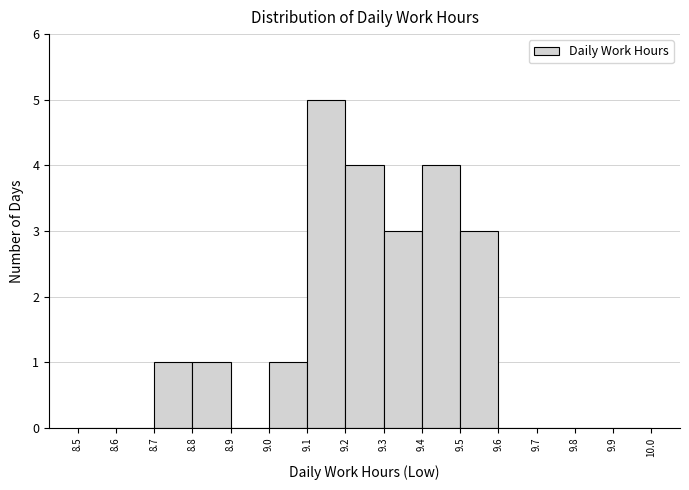

Reading left to right, transcribe this chart: for each bar, give the range it covers on the x-axis and its height. The values are not printed on the chart, so give them approximately, as read against the axis.

8.5 to 8.6: 0
8.6 to 8.7: 0
8.7 to 8.8: 1
8.8 to 8.9: 1
8.9 to 9.0: 0
9.0 to 9.1: 1
9.1 to 9.2: 5
9.2 to 9.3: 4
9.3 to 9.4: 3
9.4 to 9.5: 4
9.5 to 9.6: 3
9.6 to 9.7: 0
9.7 to 9.8: 0
9.8 to 9.9: 0
9.9 to 10.0: 0